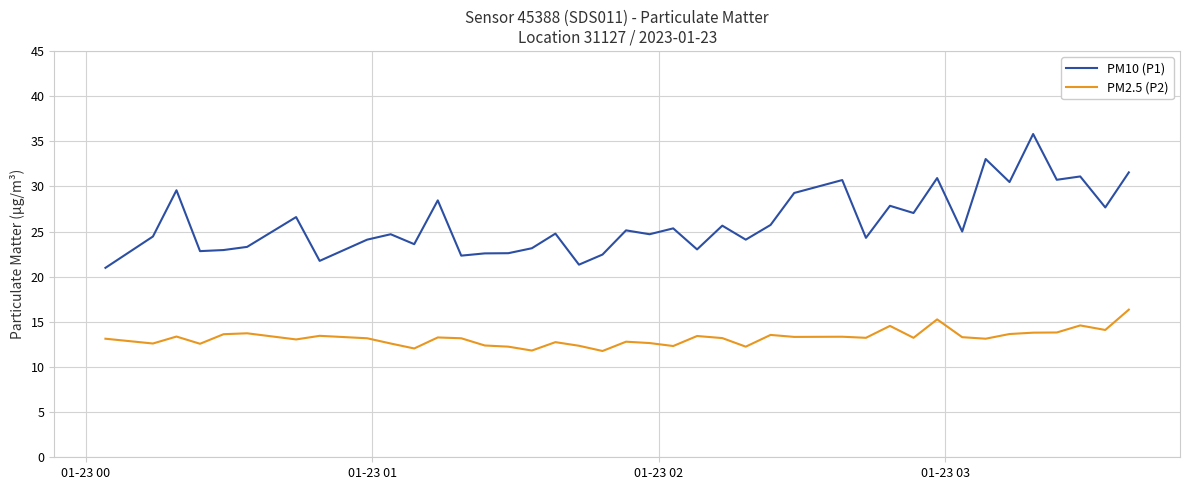

Which series has the largest range (max minus min)?

PM10 (P1)